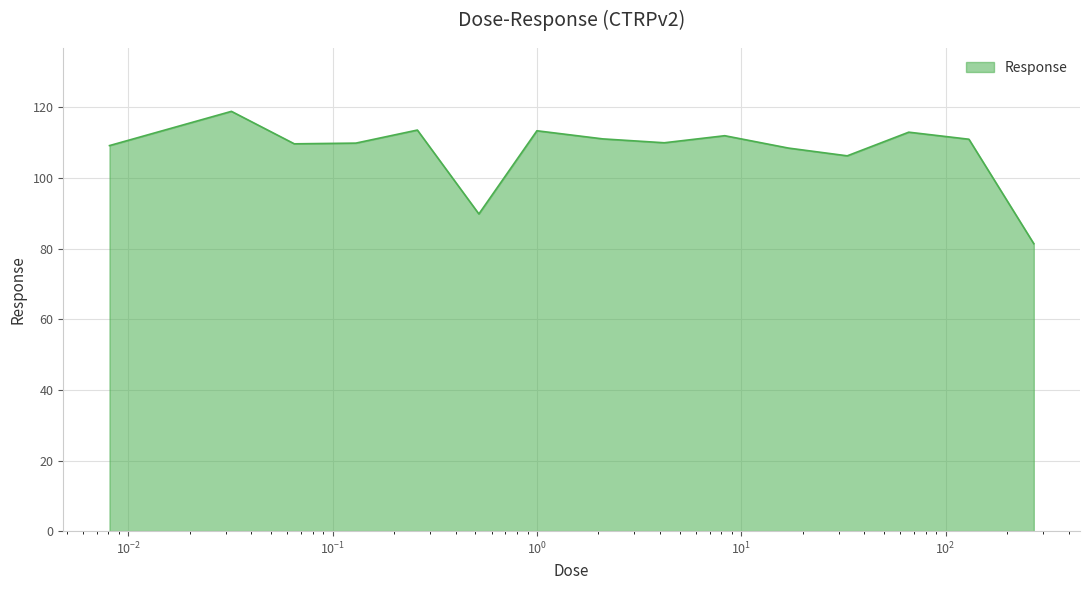

What is the smallest value displayed?

81.4